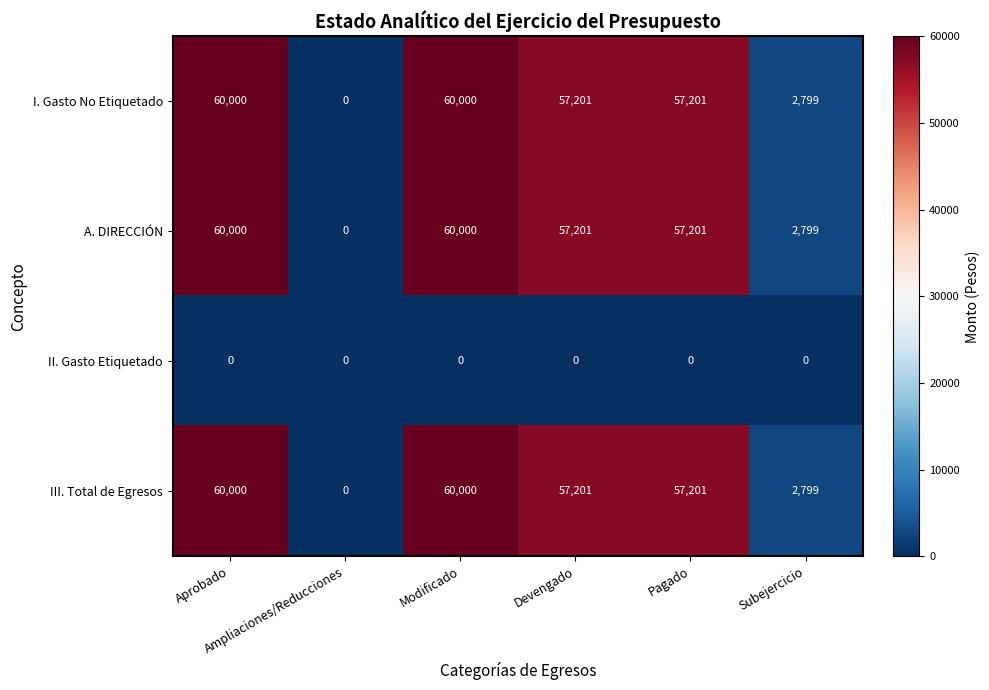

How many series are shown in this chart?

4